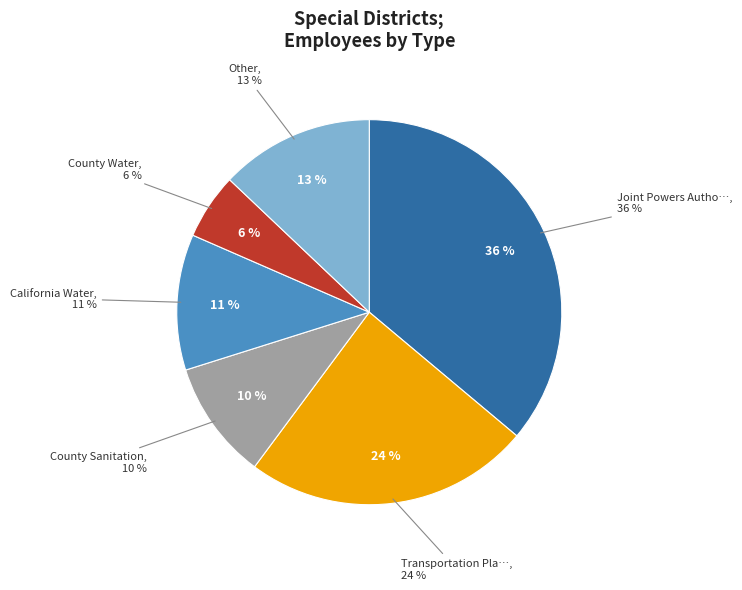

Is it true that Storm Water Drainage and Maintenance is 1% of the pie?

False